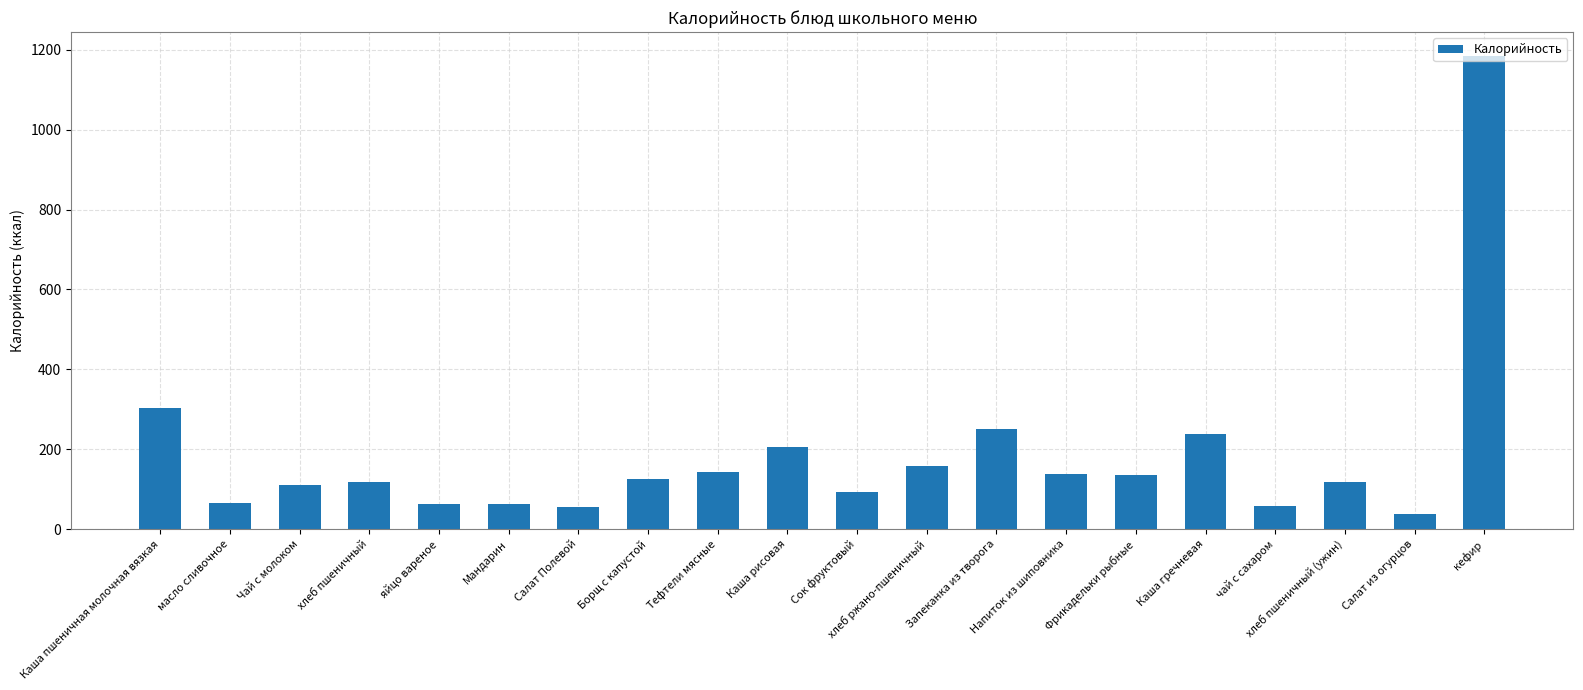

What is the minimum value shown in the chart?

38